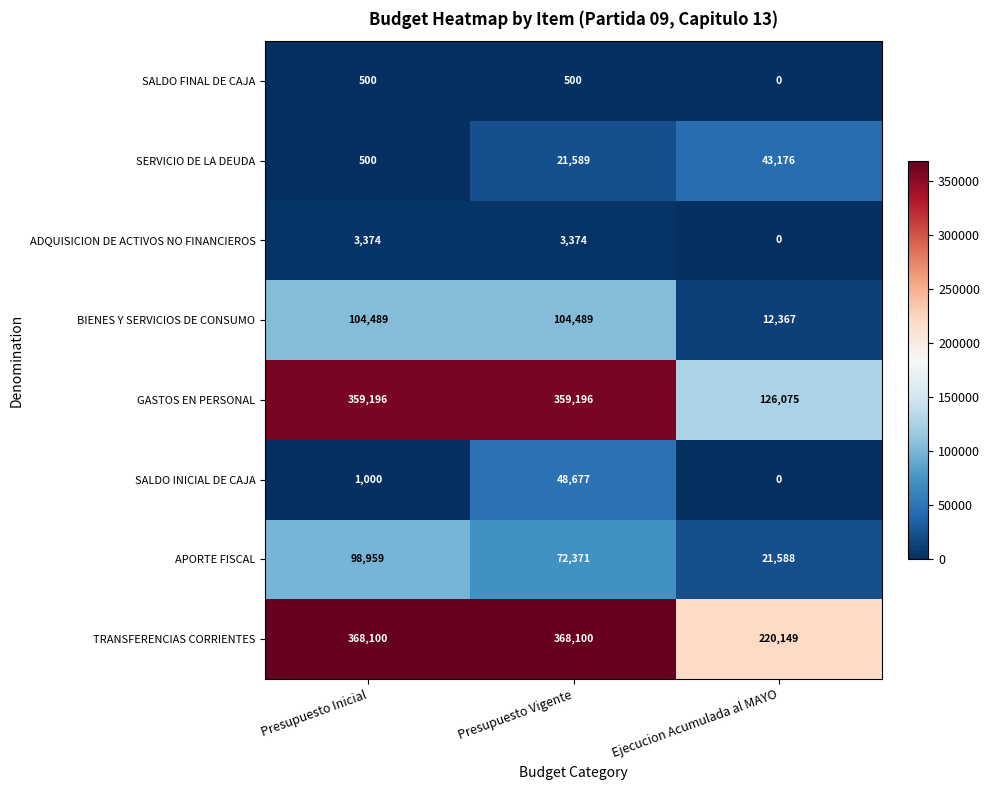

List the series in order of their peak value, lowest first.

SALDO FINAL DE CAJA, ADQUISICION DE ACTIVOS NO FINANCIEROS, SERVICIO DE LA DEUDA, SALDO INICIAL DE CAJA, APORTE FISCAL, BIENES Y SERVICIOS DE CONSUMO, GASTOS EN PERSONAL, TRANSFERENCIAS CORRIENTES